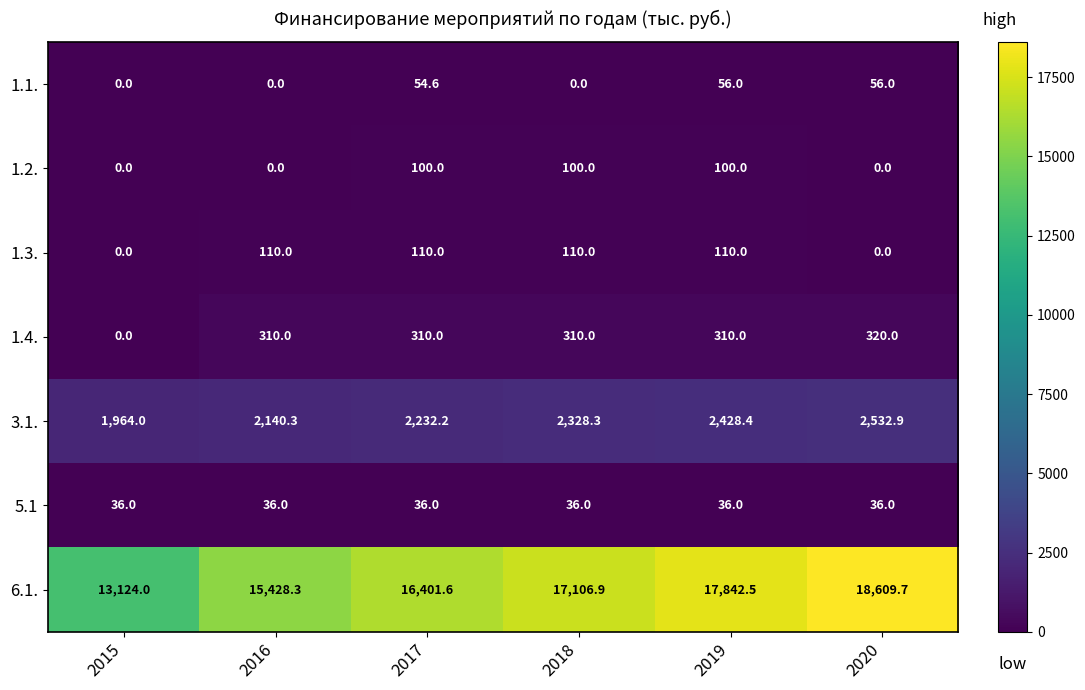

Rank the series at 2018 from highest to lowest value.

6.1., 3.1., 1.4., 1.3., 1.2., 5.1, 1.1.